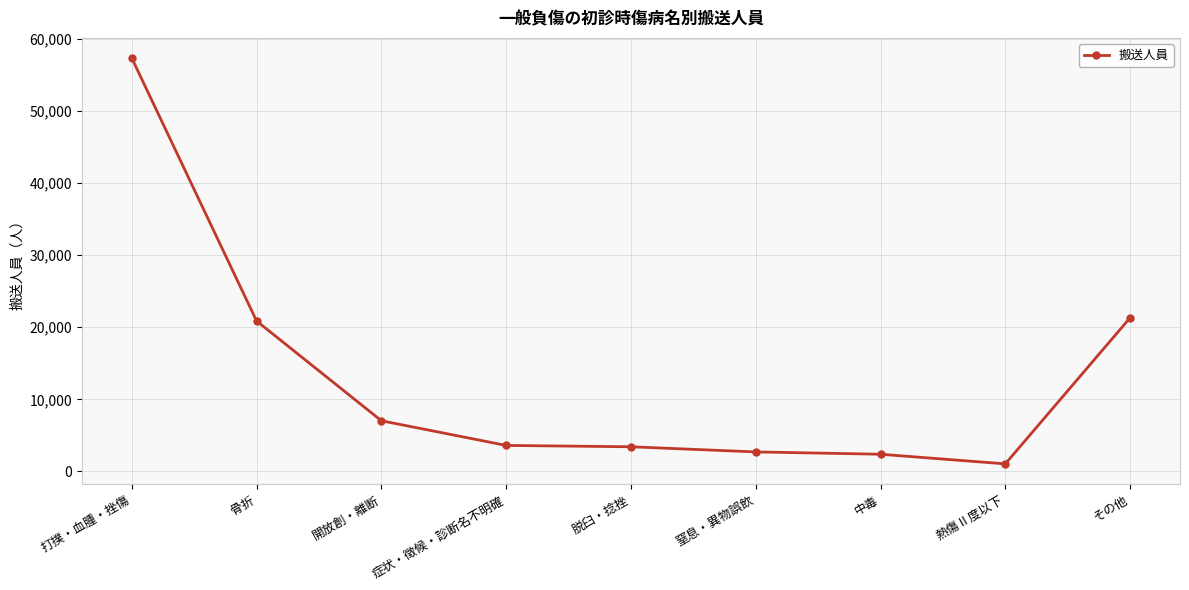

True or false: there are more than 2 points higher than both neighbors.

False